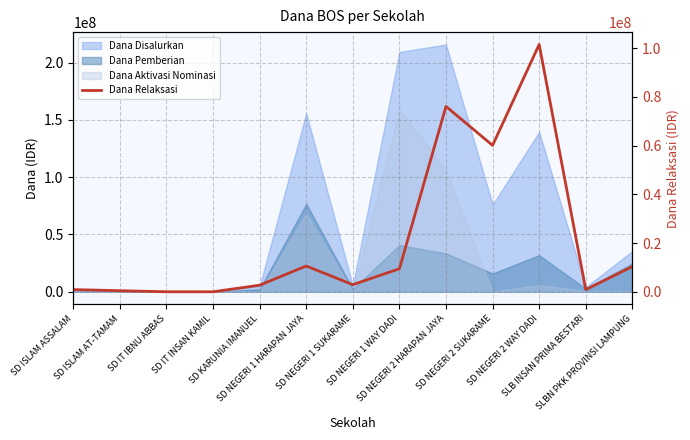

Where is the data nearest to the value 50737500?

SD NEGERI 2 SUKARAME